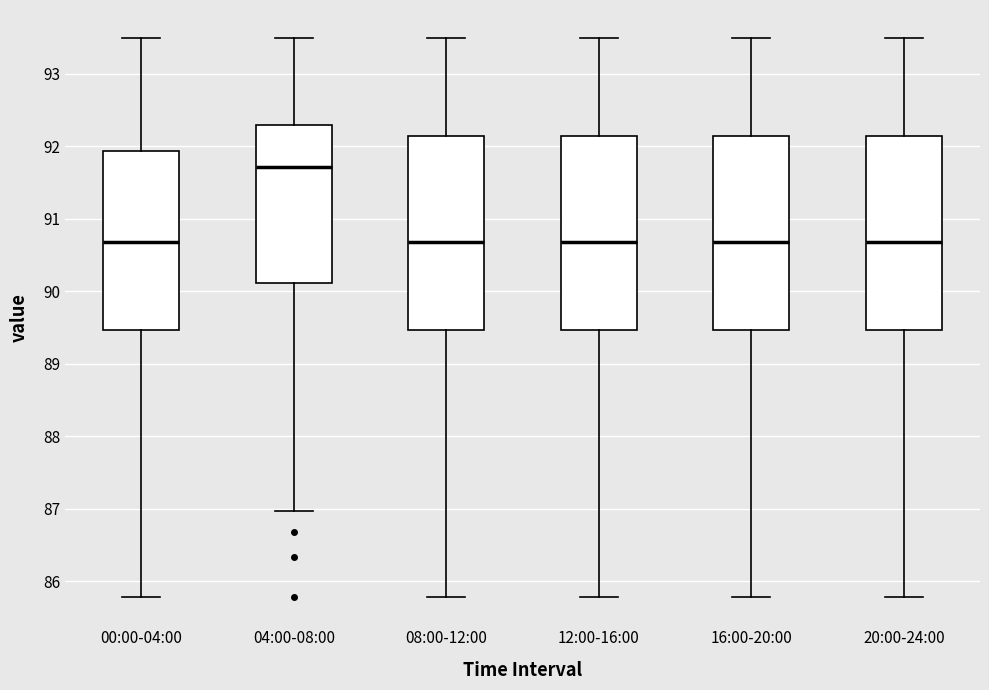

Where does the median line of the box for 04:00-08:00 sit on the y-axis? The values are not printed on the chart, so give them approximately, as read against the axis.

91.7